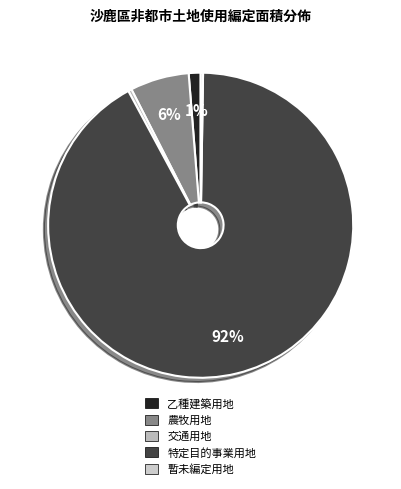

How many slices are in this pie chart?

5